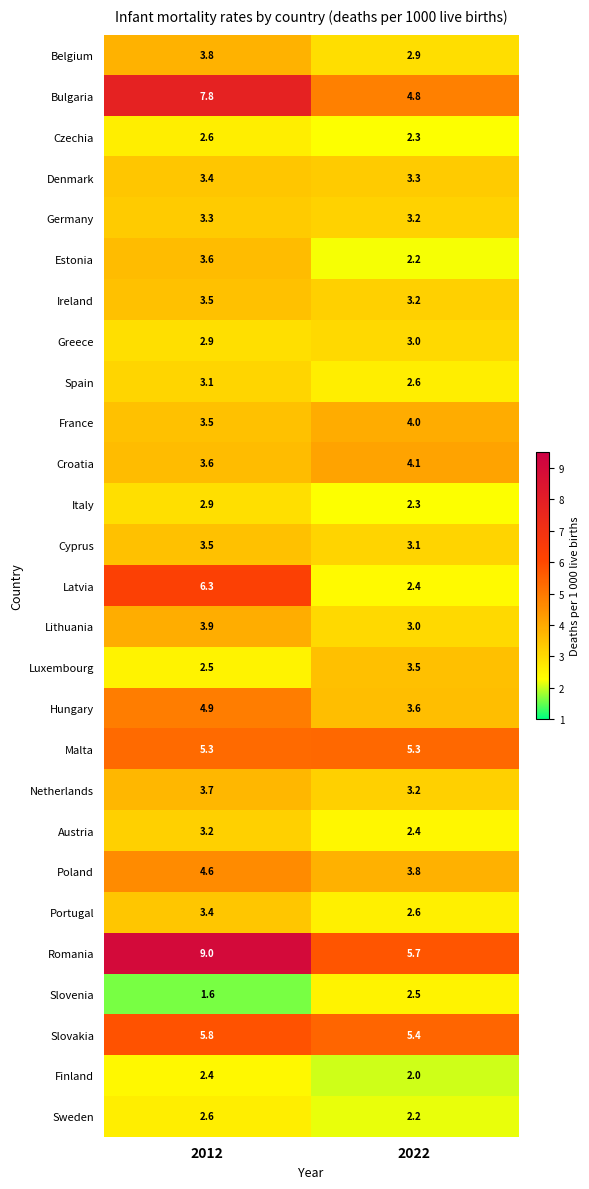

Where is Spain nearest to the value 2?

2022